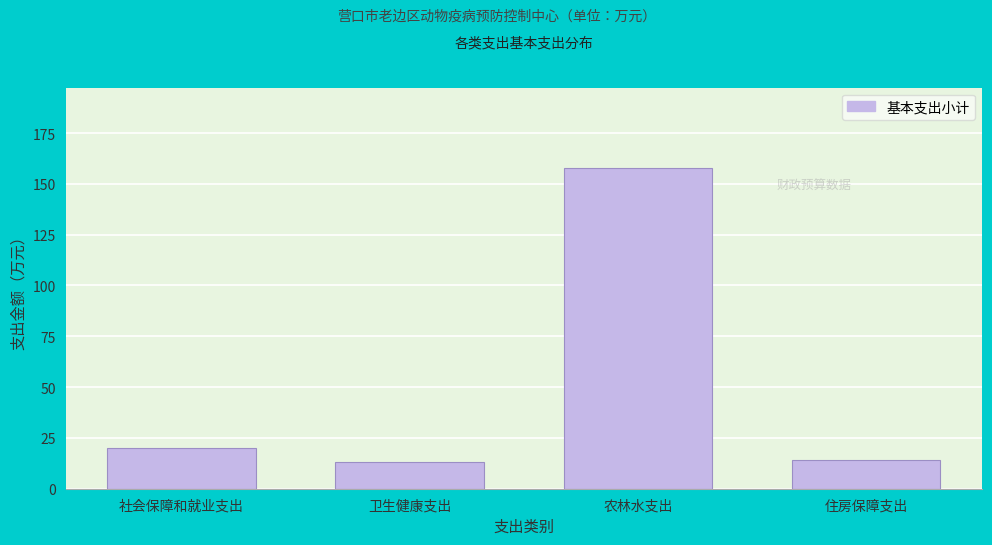

Reading left to right, list all the values displayed in this chart.

社会保障和就业支出=20.0	卫生健康支出=13.0	农林水支出=157.9	住房保障支出=14.2